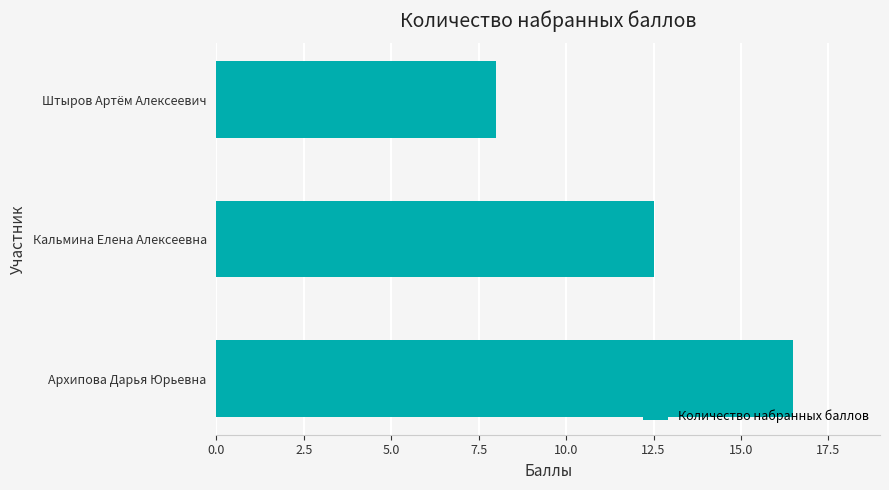

Is it true that the value at Архипова Дарья Юрьевна is 5.9?

False